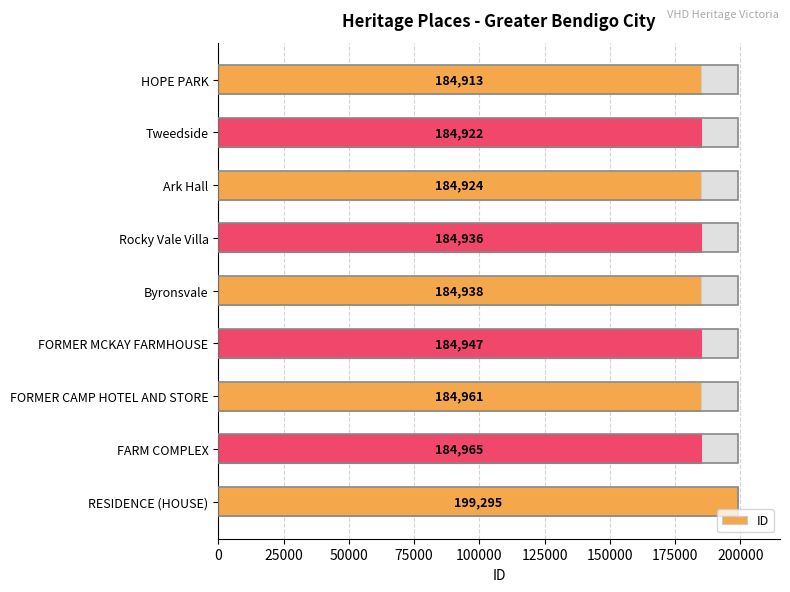

True or false: the data shows 320495 at 100000.

False